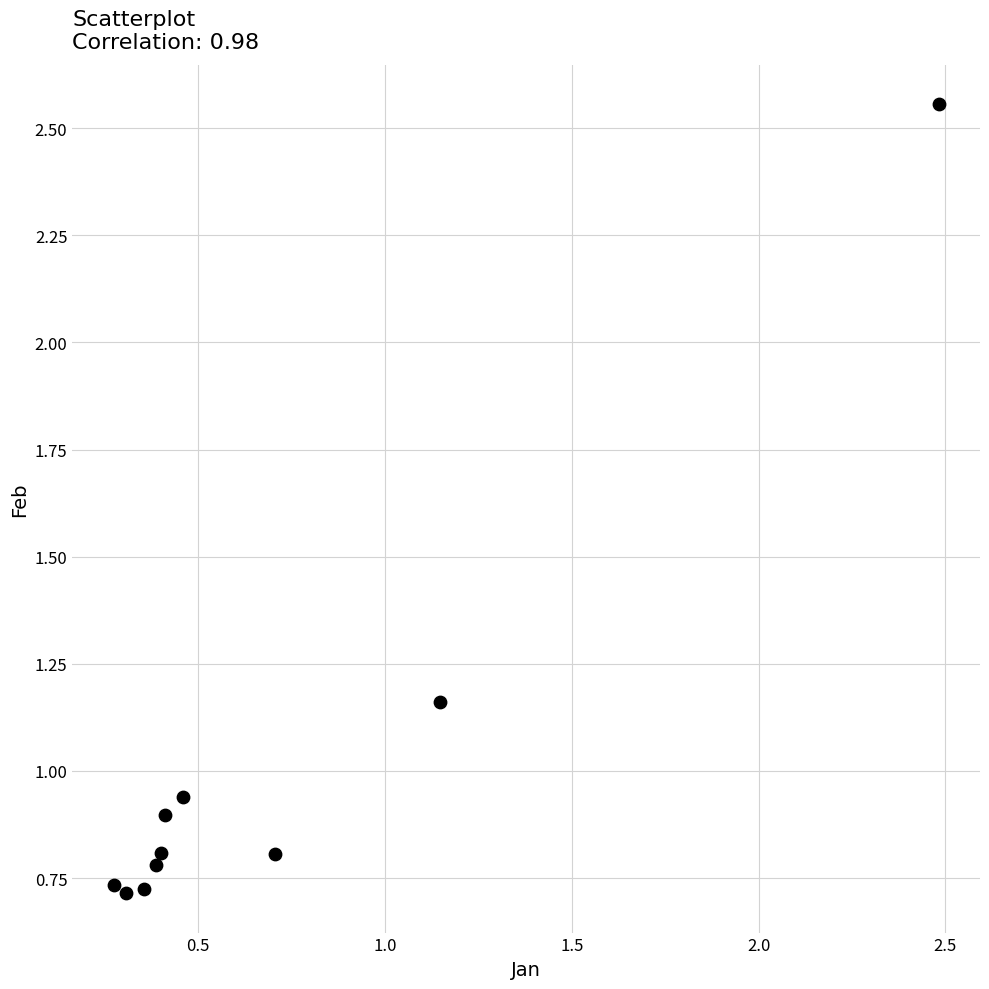

What is the average Y value?

1.0